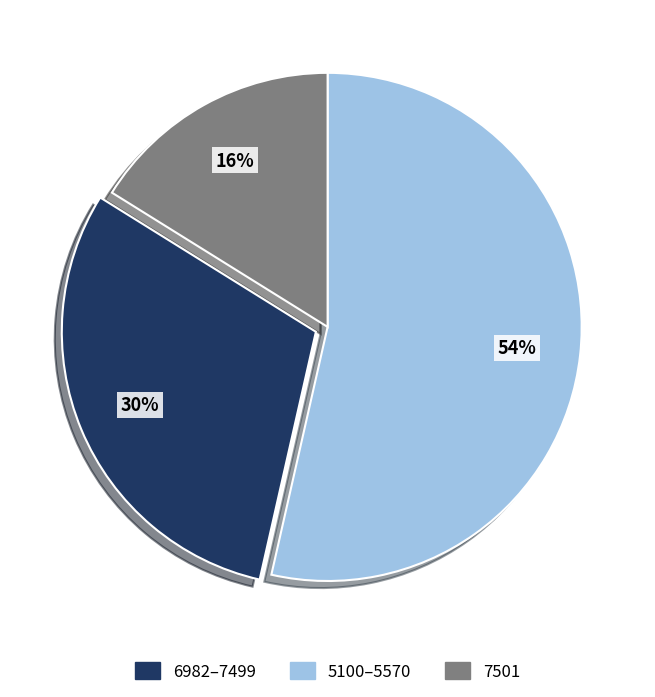

Is there a majority slice in this chart?

Yes